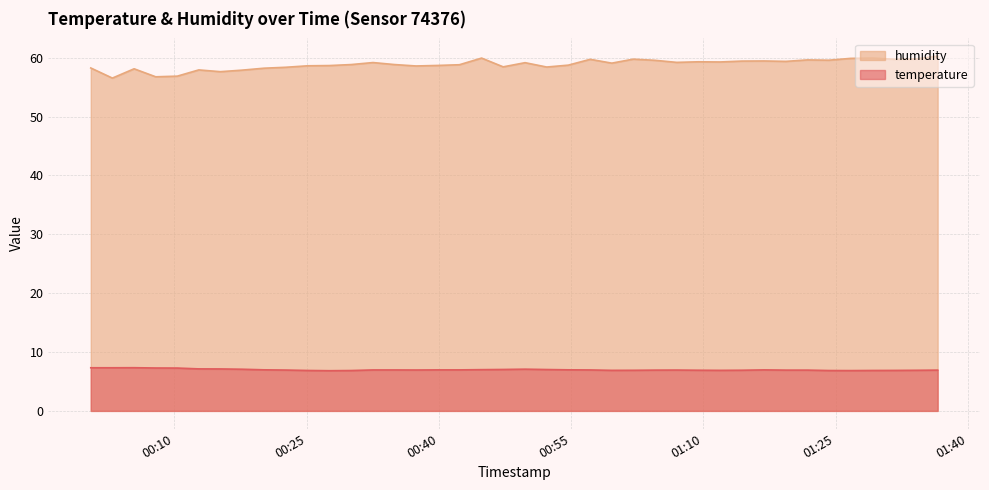

Does the chart have visible grid lines?

Yes